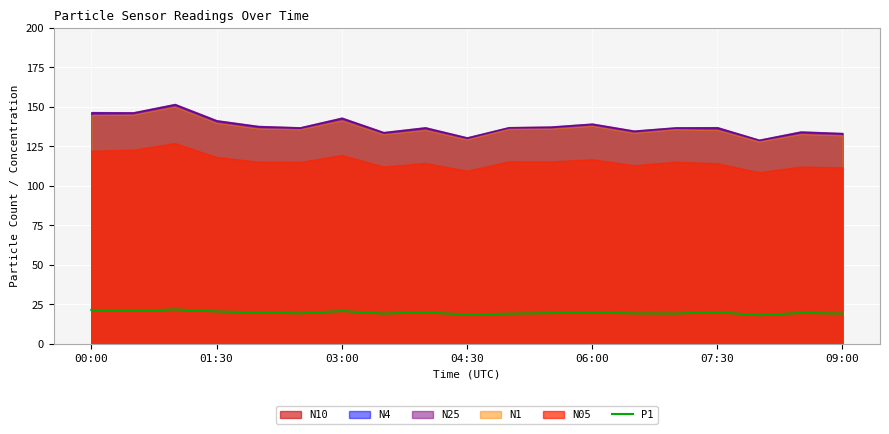

The P1 series shows 20.7 at 03:00. True or false?

True